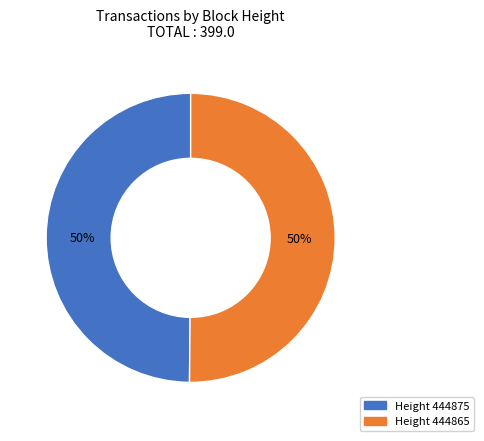

To the nearest percent, what is the average slice percentage?

50%